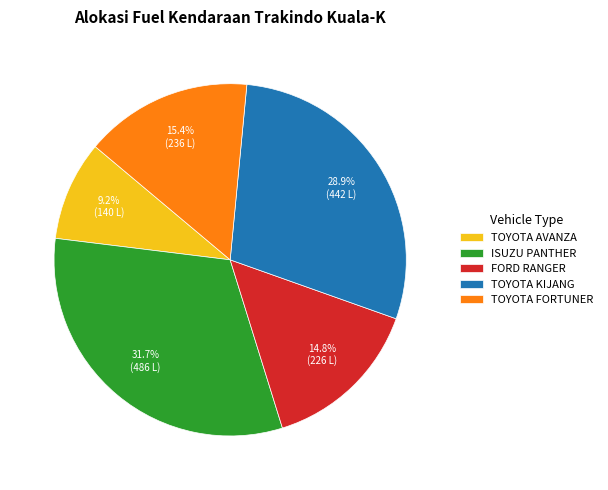

Count the number of slices in the pie.

5